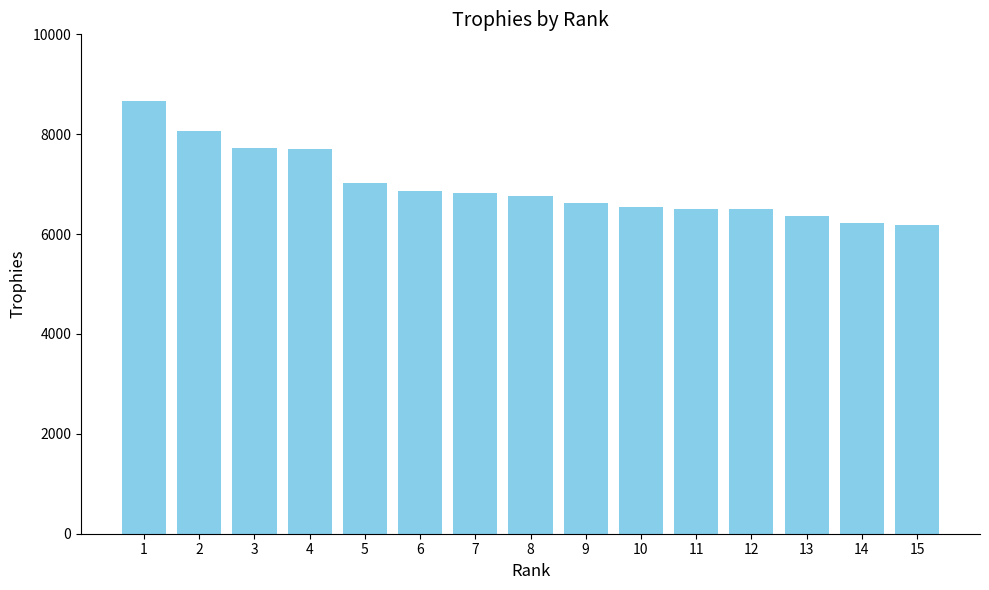

What is the sum of all values?

104574